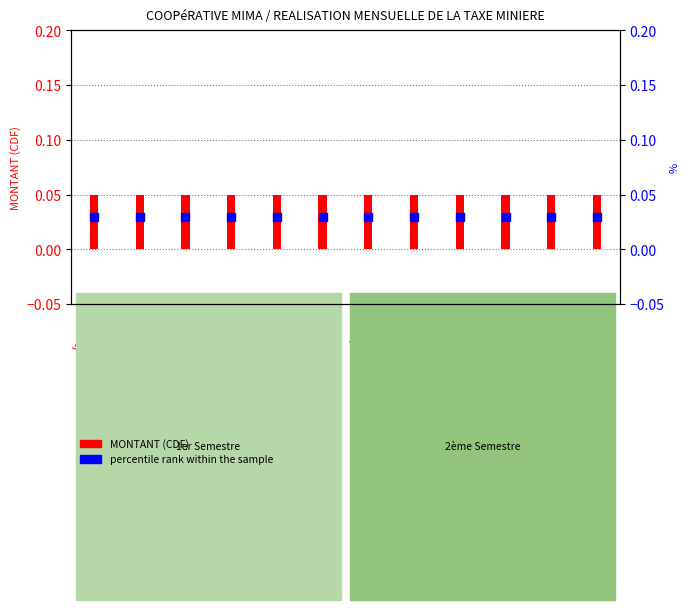

What is the total value across all series at Novembre?

0.1